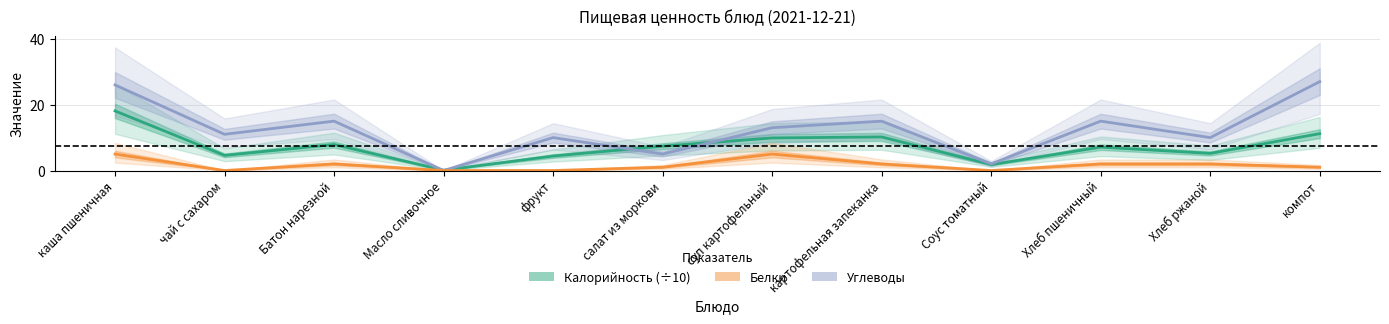

What are all the series names shown in the legend?

Калорийность (÷10), Углеводы, Белки